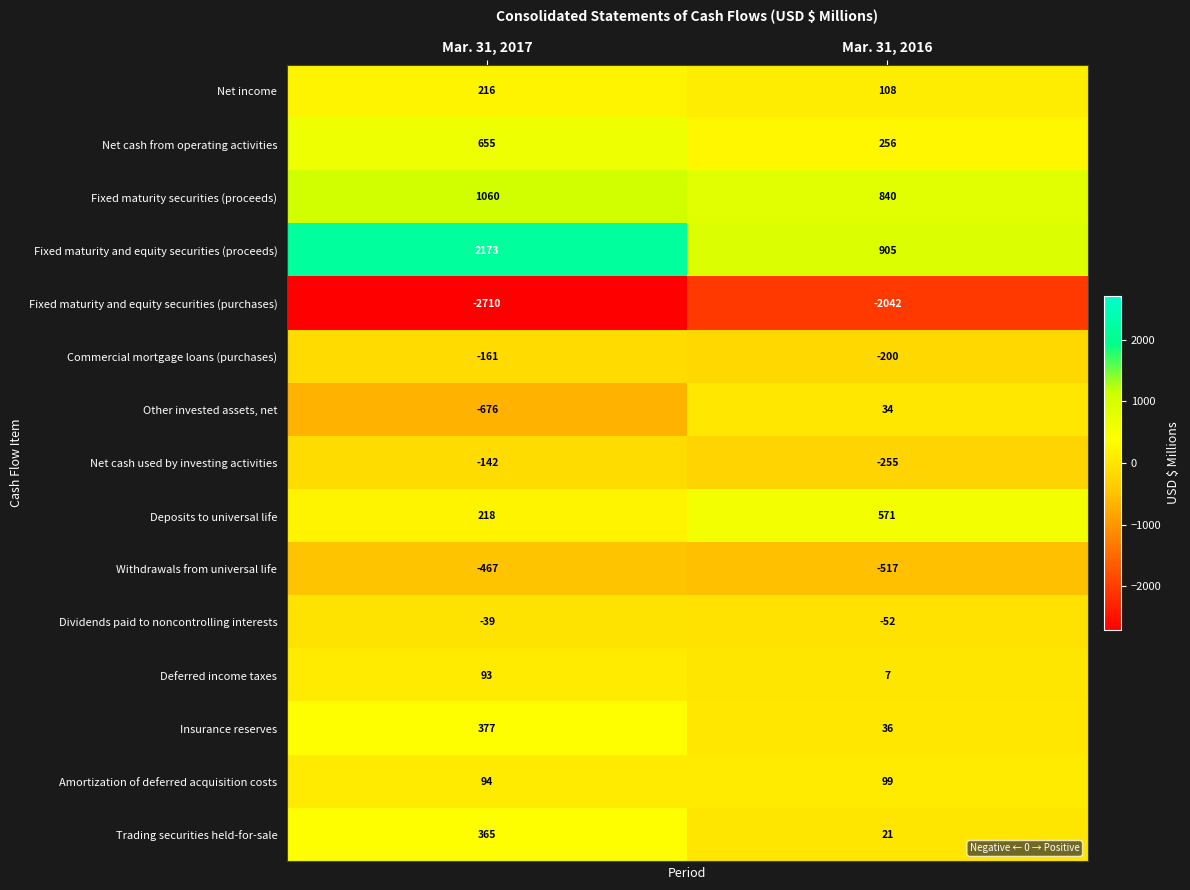

Reading left to right, transcribe all the data shown in this chart.

Net income: 216	108
Net cash from operating activities: 655	256
Fixed maturity securities (proceeds): 1060	840
Fixed maturity and equity securities (proceeds): 2173	905
Fixed maturity and equity securities (purchases): -2710	-2042
Commercial mortgage loans (purchases): -161	-200
Other invested assets, net: -676	34
Net cash used by investing activities: -142	-255
Deposits to universal life: 218	571
Withdrawals from universal life: -467	-517
Dividends paid to noncontrolling interests: -39	-52
Deferred income taxes: 93	7
Insurance reserves: 377	36
Amortization of deferred acquisition costs: 94	99
Trading securities held-for-sale: 365	21